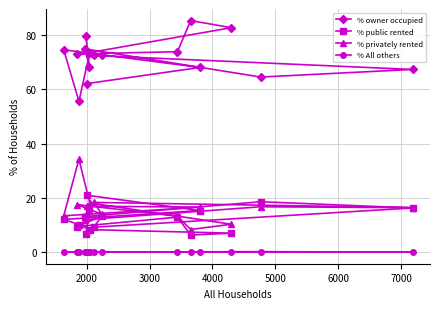

What is the minimum value for % privately rented?

8.3